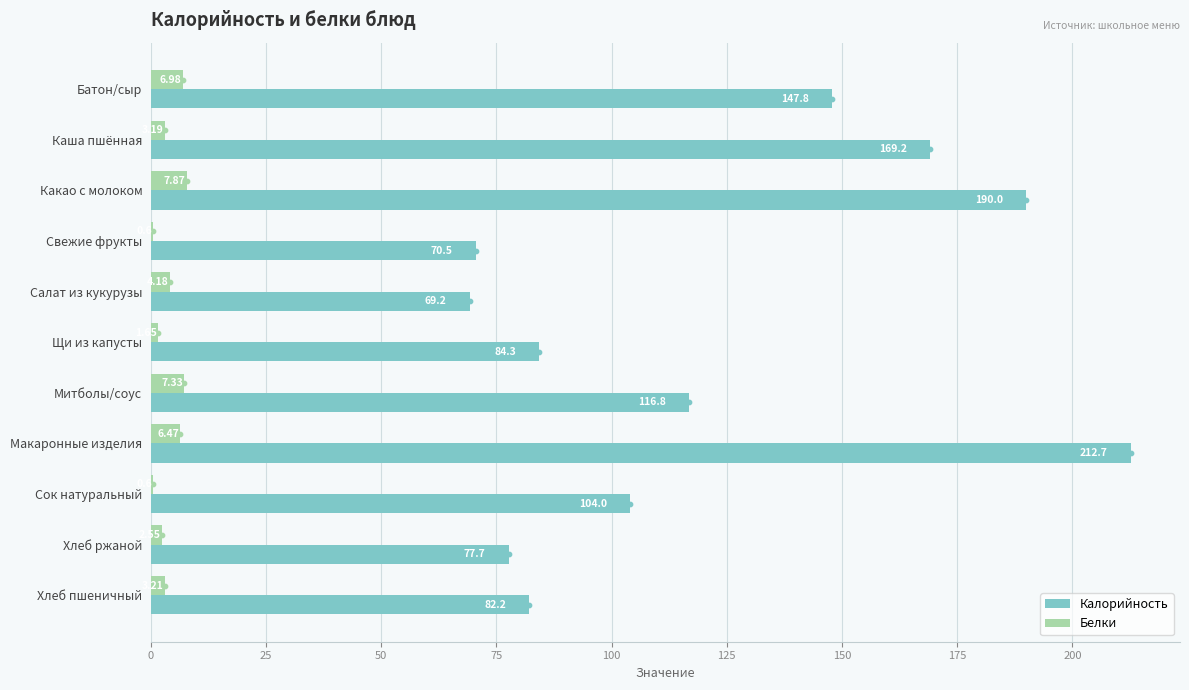

At which label is Калорийность closest to 140?

Батон/сыр